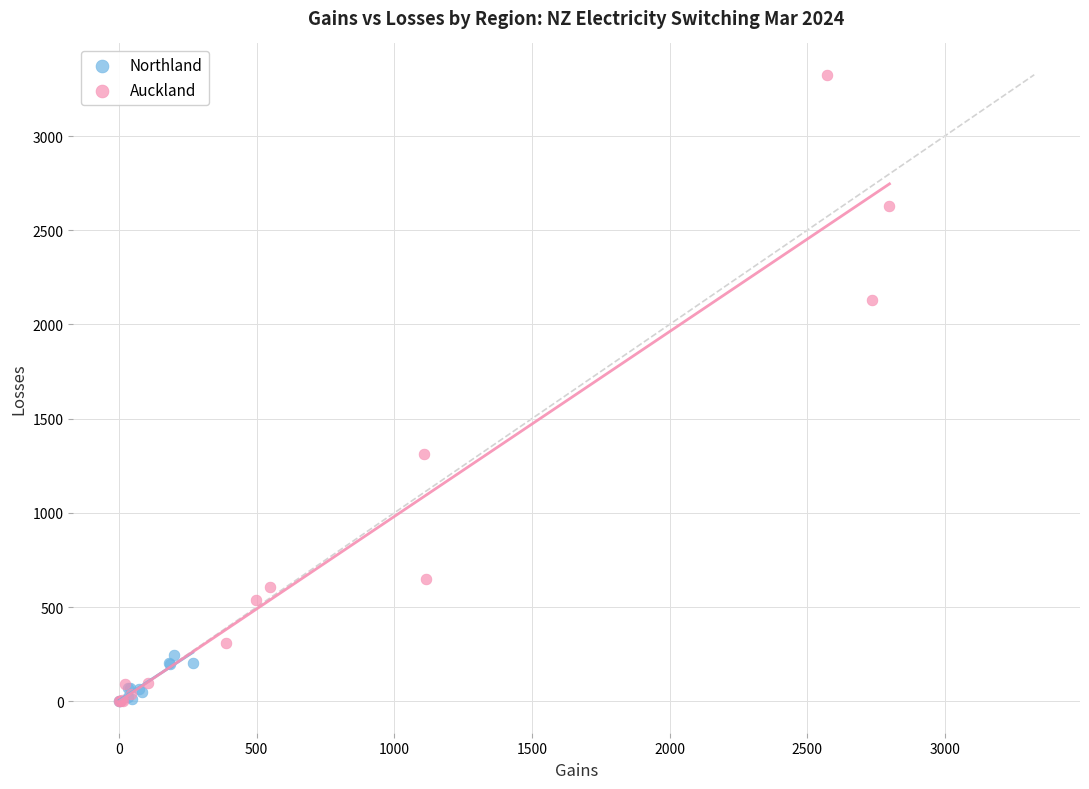

Which series has the largest Y range (max minus min)?

Auckland